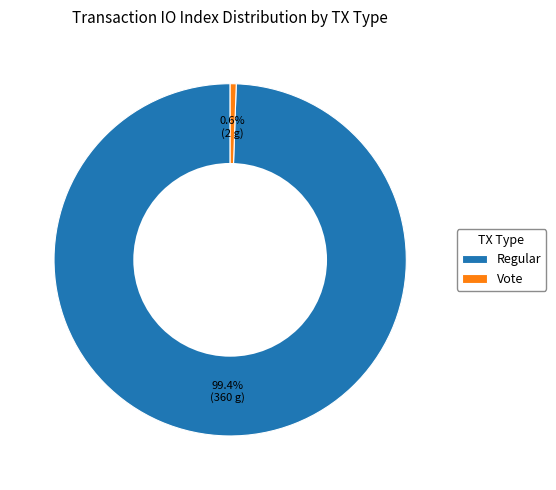

Which has a higher value, Vote or Regular?

Regular